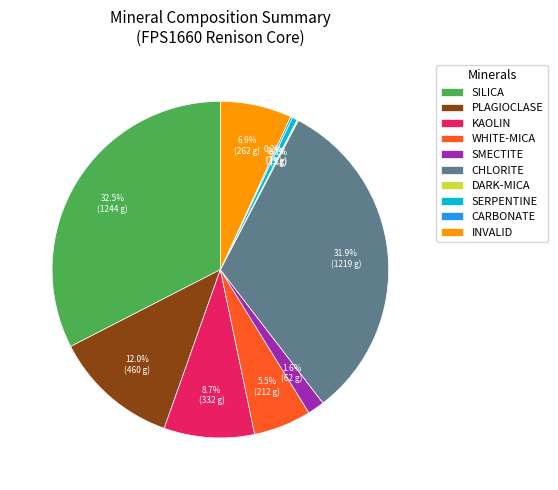

What is the largest slice in the pie chart?

SILICA